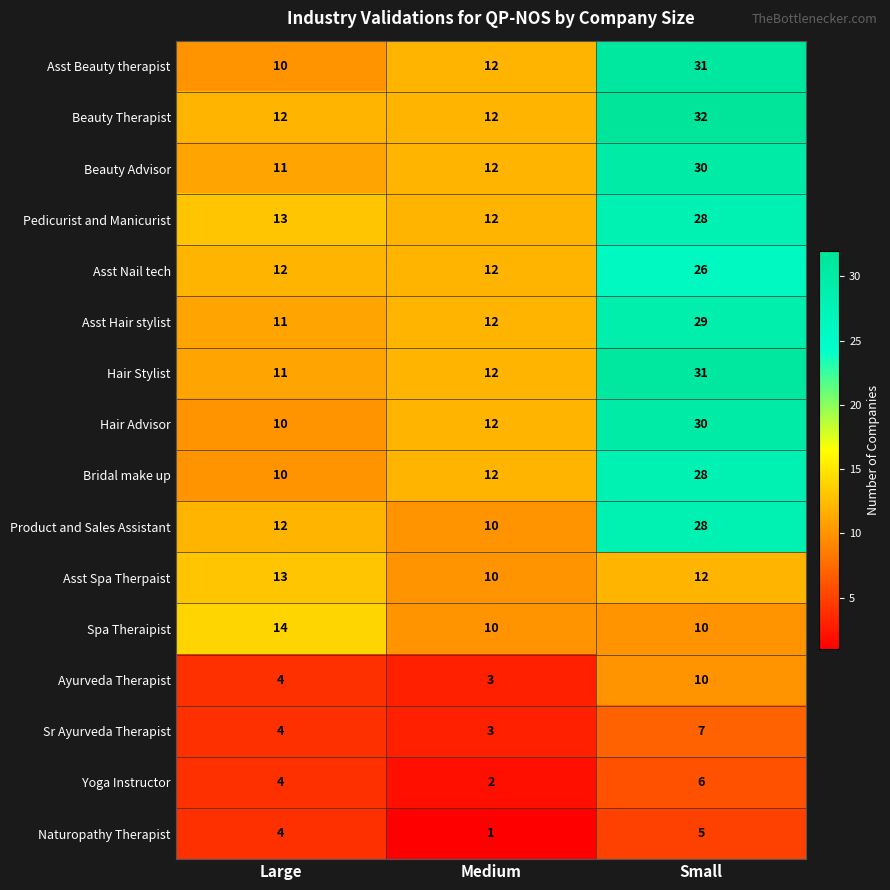

Which series has the largest range (max minus min)?

Asst Beauty therapist